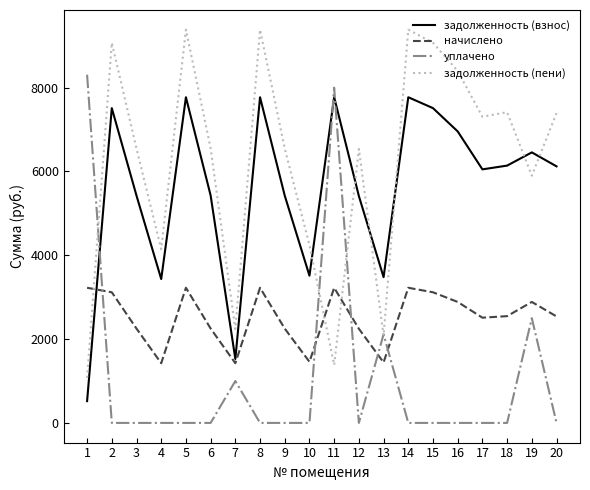

Which series has the largest total across all categories?

задолженность (пени)